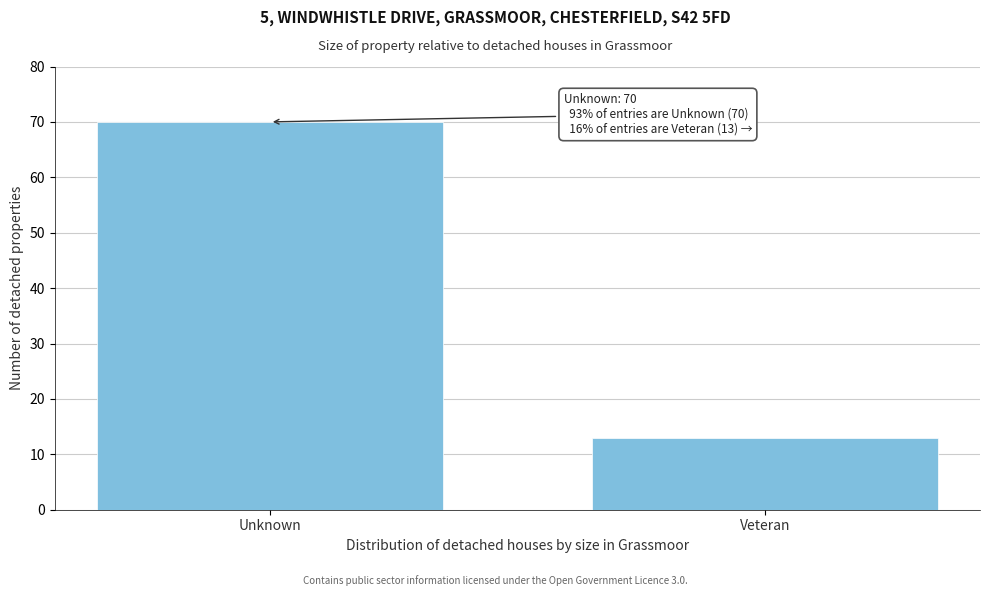

Reading right to left, what are all the values shown in this chart?

13	70